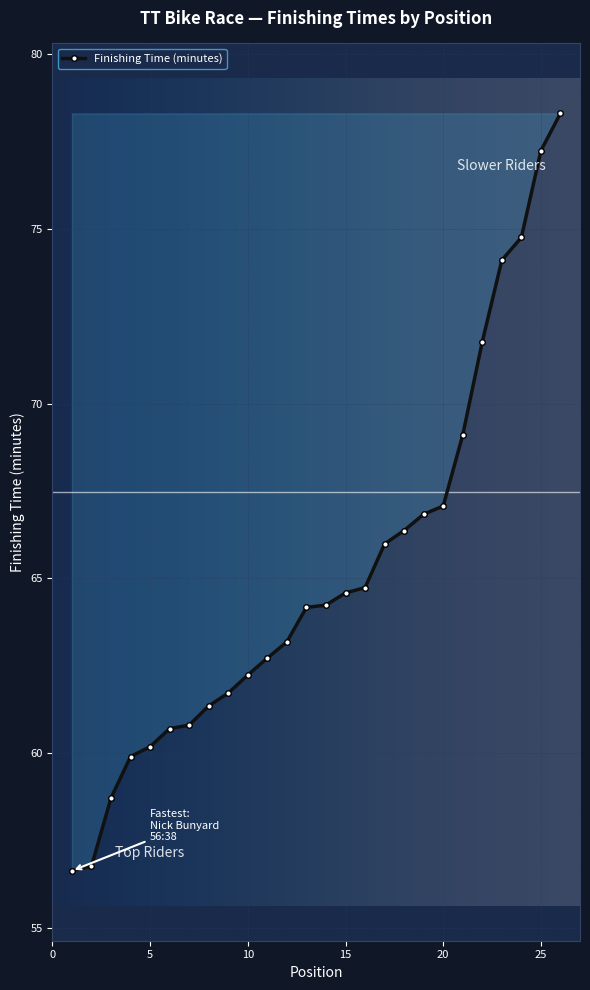

How many data points are above 64?

14